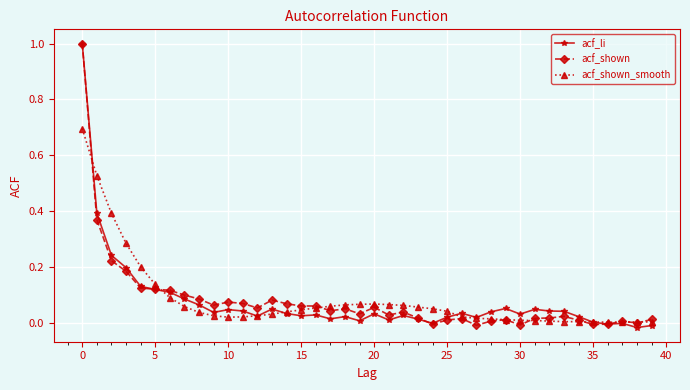

What is the highest value of the acf_li series?

1.0